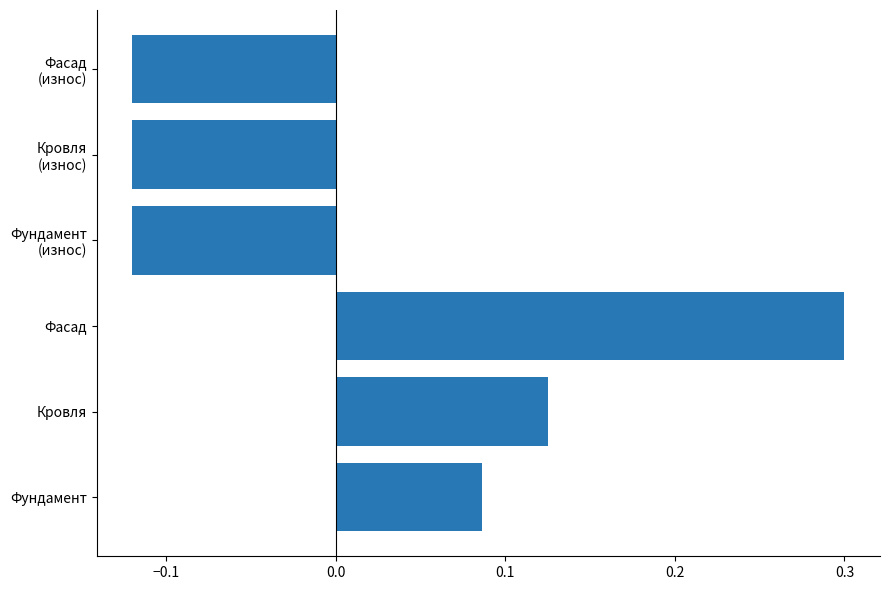

Is it true that the value at Кровля is 0.0?

False